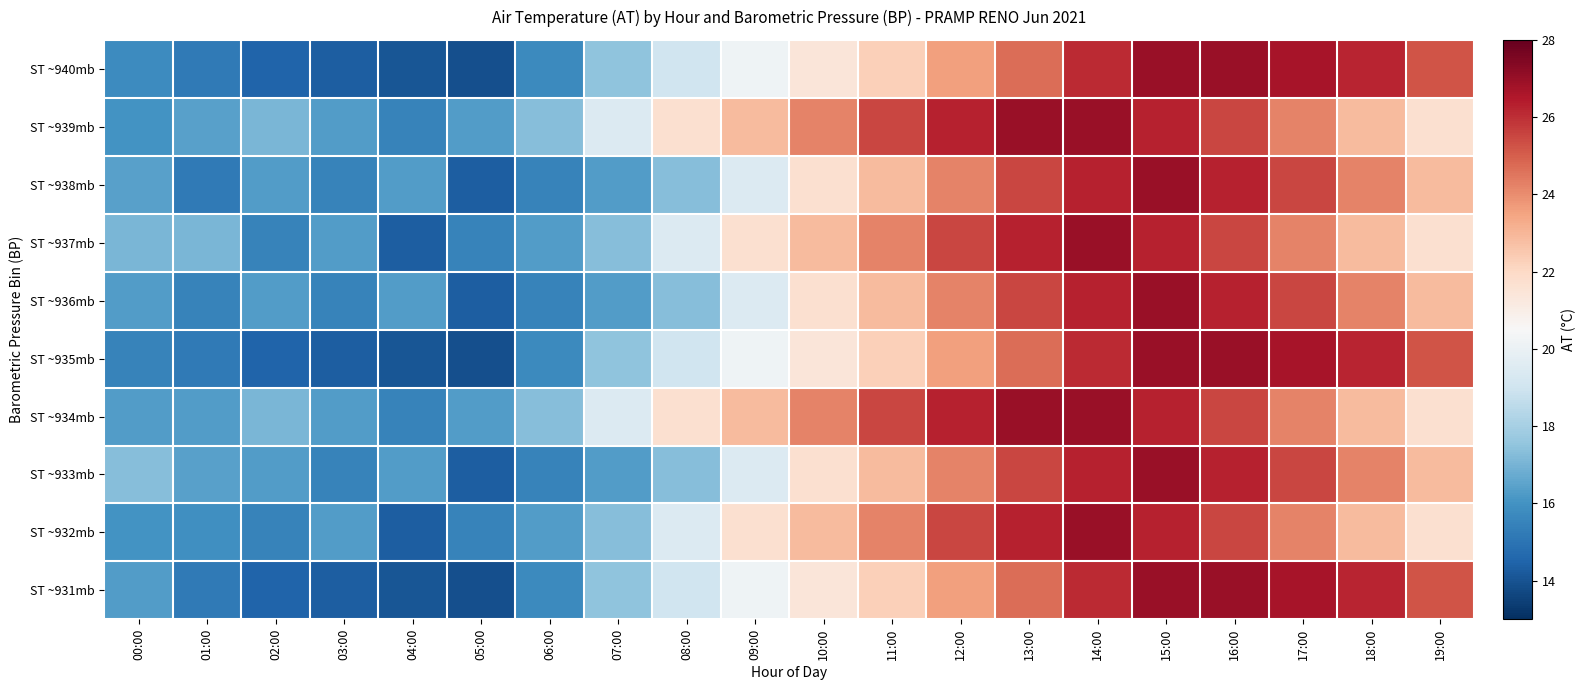

What is the total value across all series at 07:00?

175.0